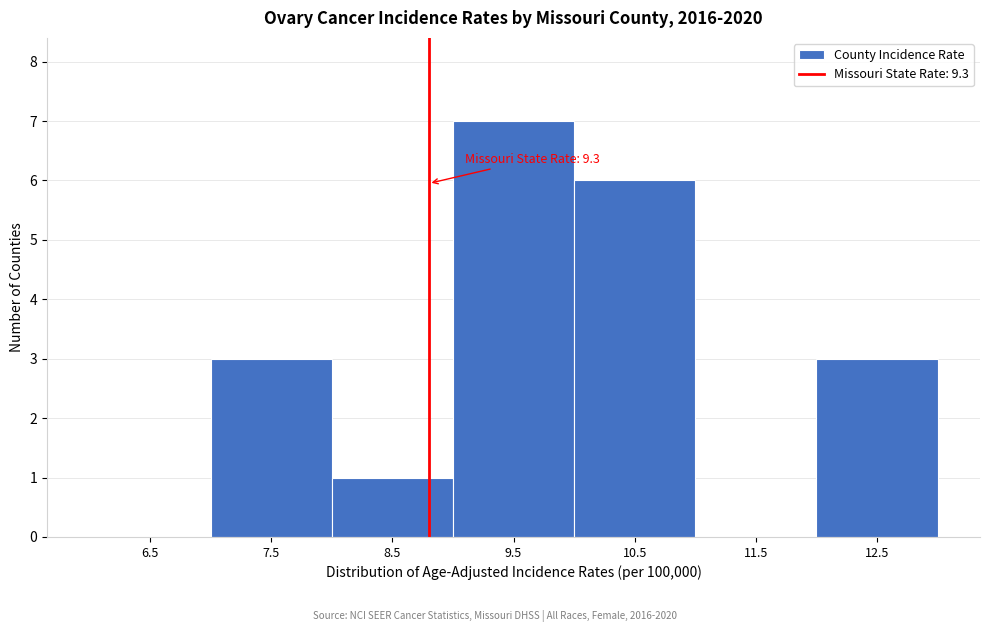

Reading right to left, transcribe all the data shown in this chart.

12.5=3	11.5=0	10.5=6	9.5=7	8.5=1	7.5=3	6.5=0